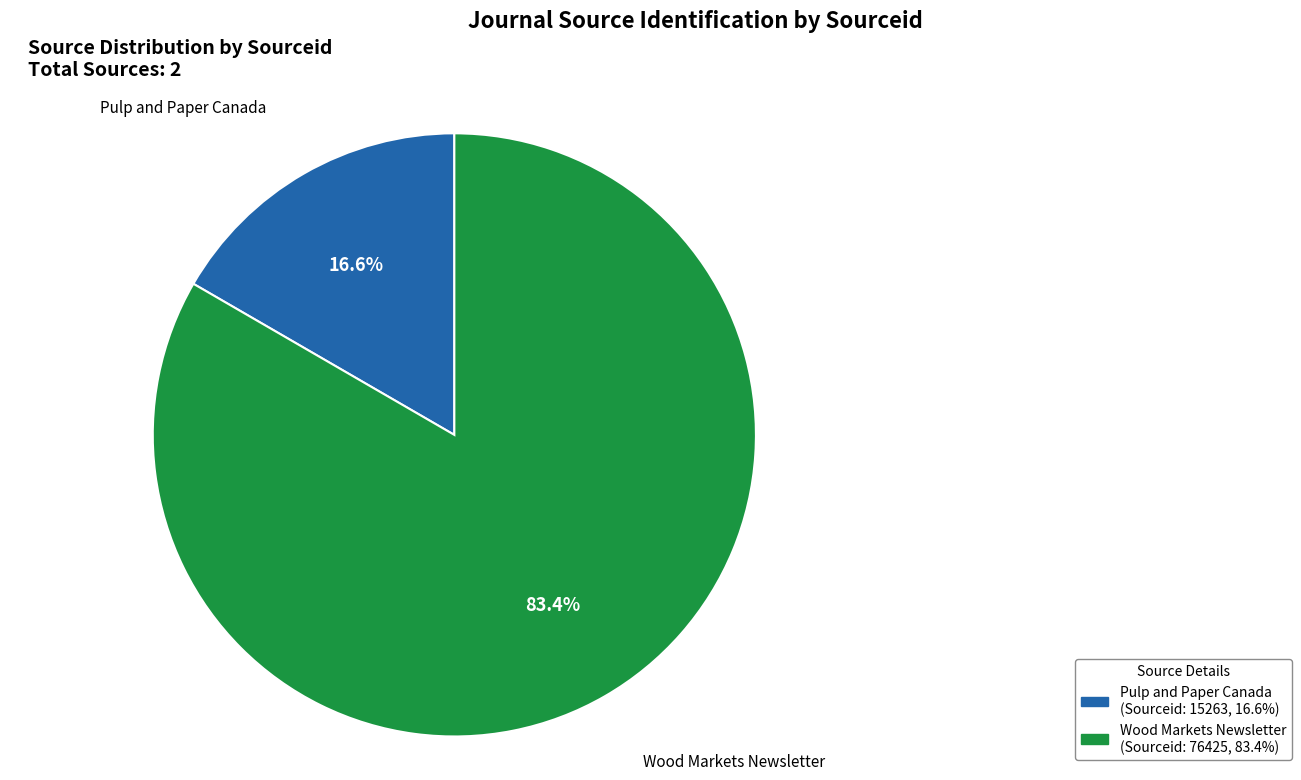

Is Pulp and Paper Canada the majority of the pie?

No